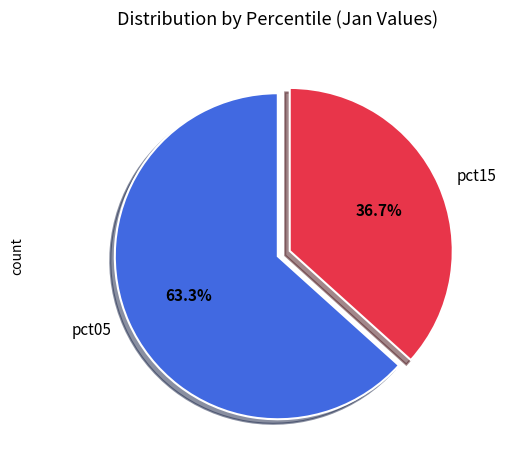

Which category has the biggest portion of the pie?

pct05